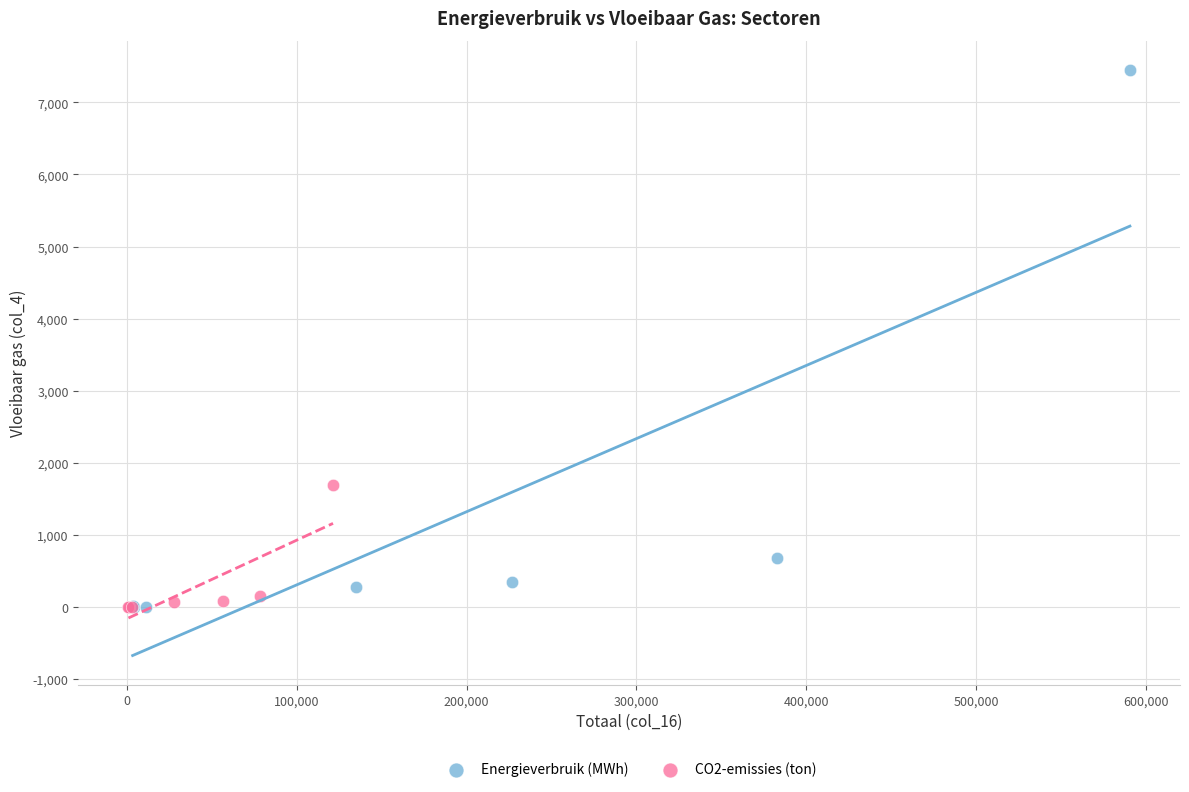

Which series has the largest Y range (max minus min)?

Energieverbruik (MWh)